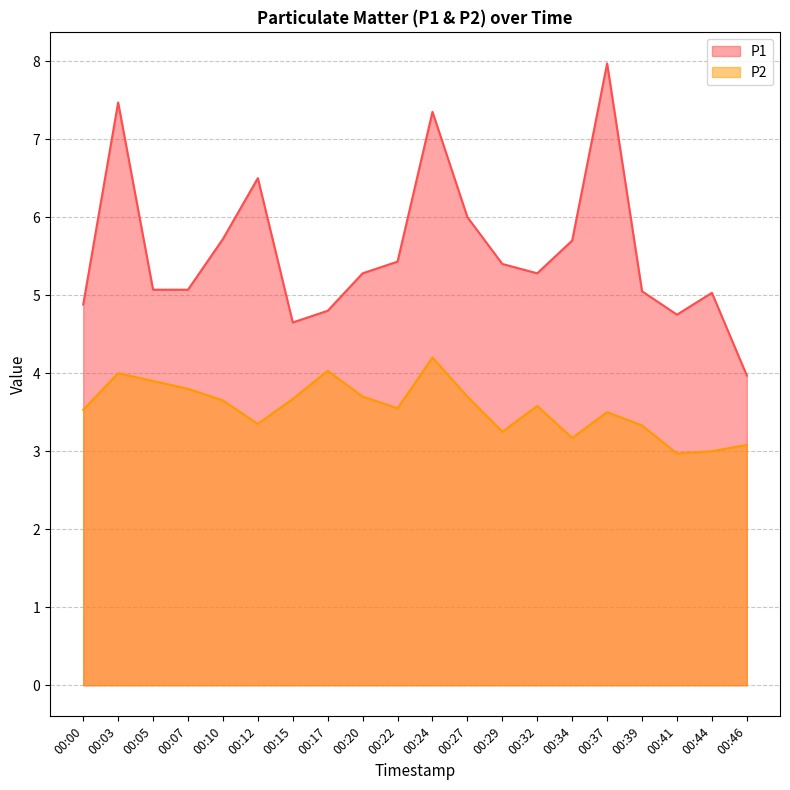

Is the value of P2 at 00:22 greater than the value of P1 at 00:00?

No